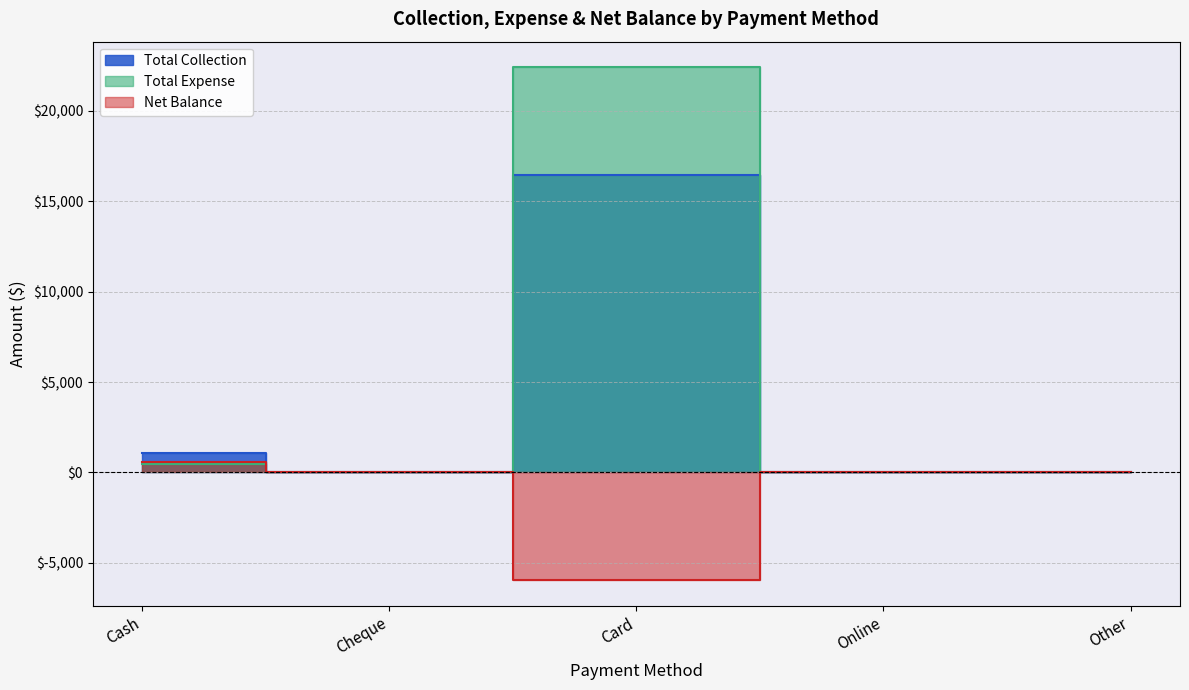

What is the minimum value for Net Balance?

-5954